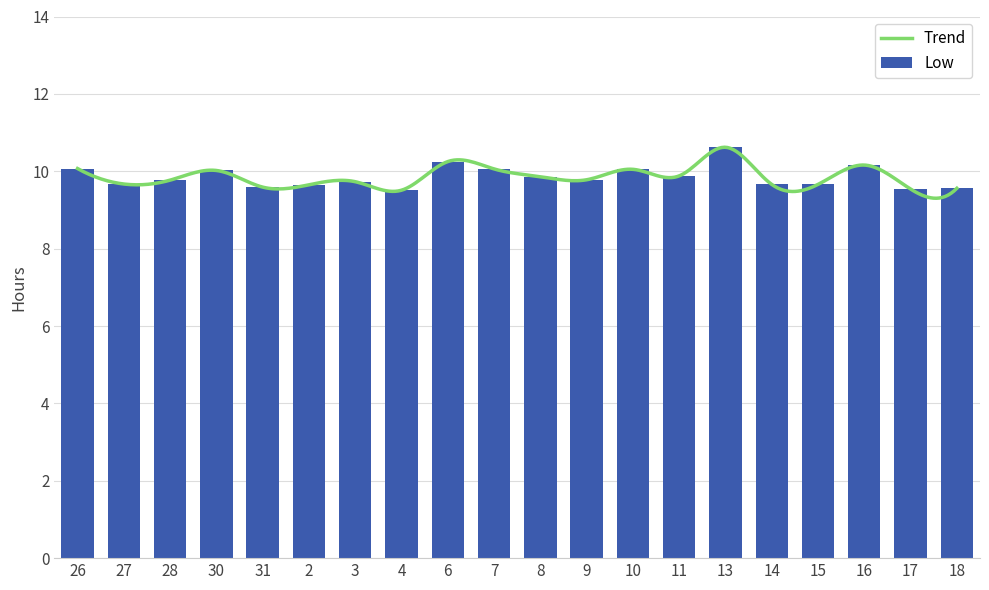

True or false: the data shows 5.1 at 9.

False